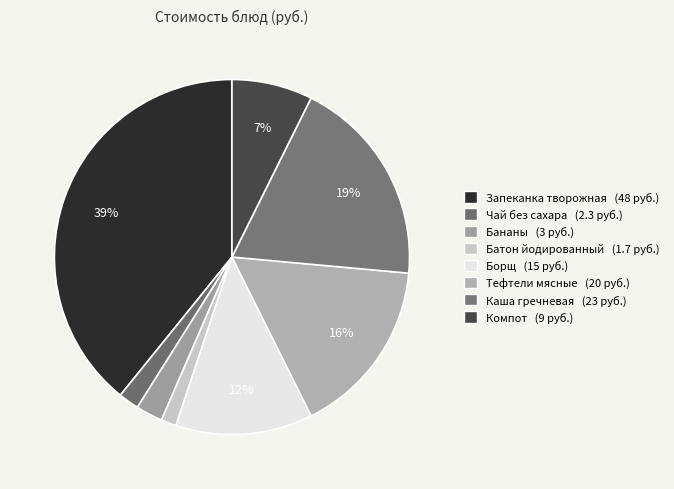

How many segments does this pie chart have?

8